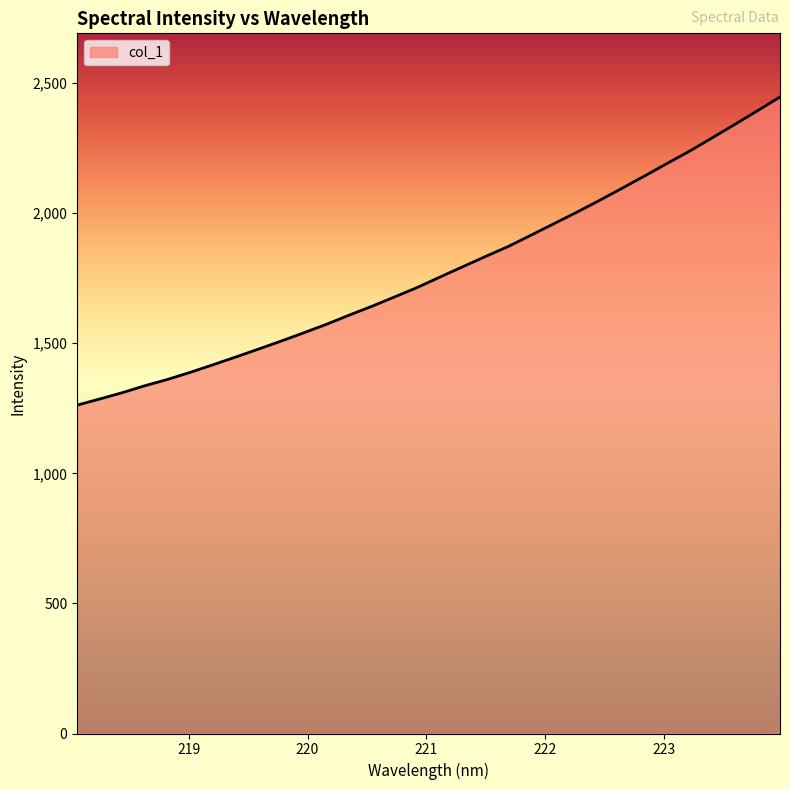

What is the minimum value shown in the chart?

1262.3